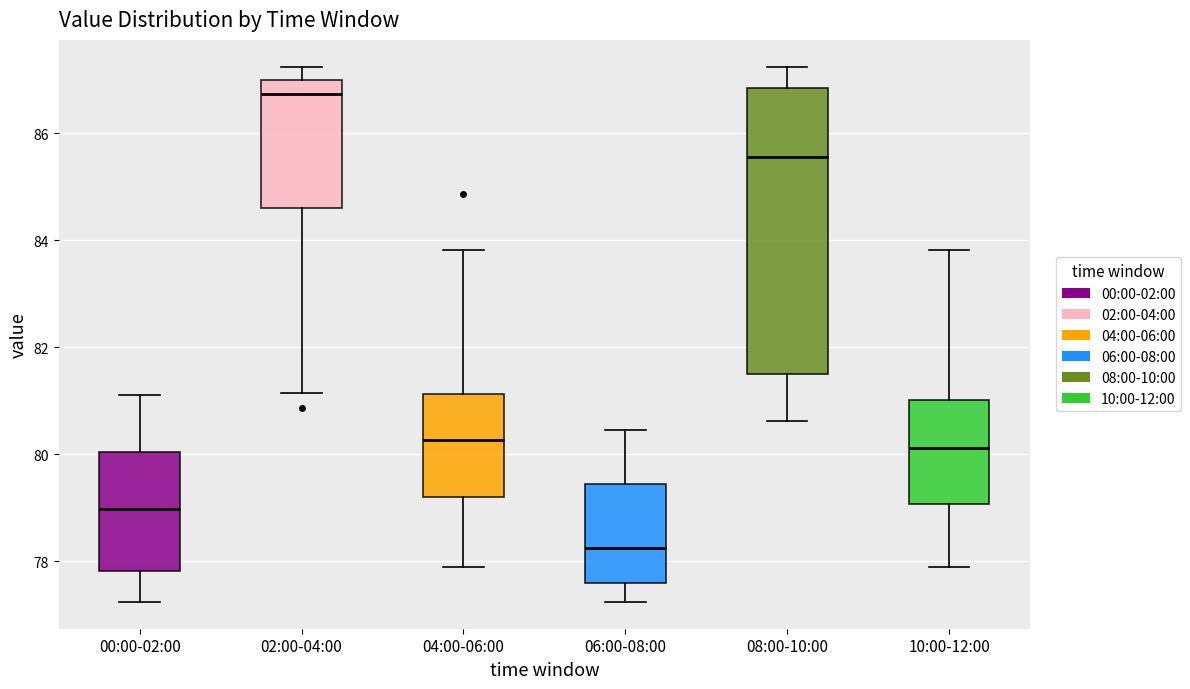

Which box is the tallest, from its lower edge to its upper edge?

08:00-10:00